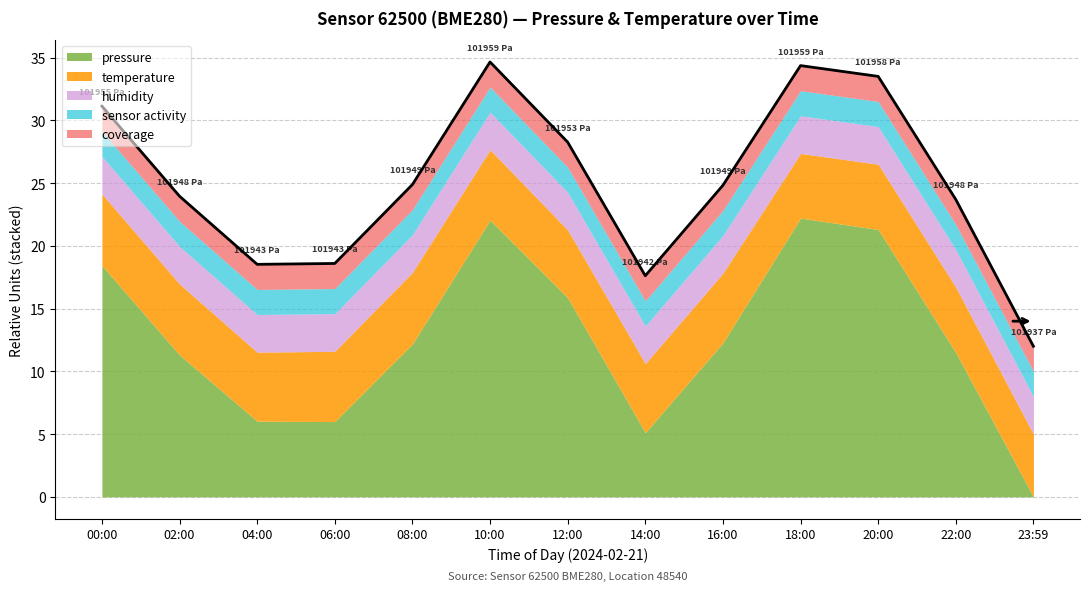

What is the greatest value displayed?

34.7